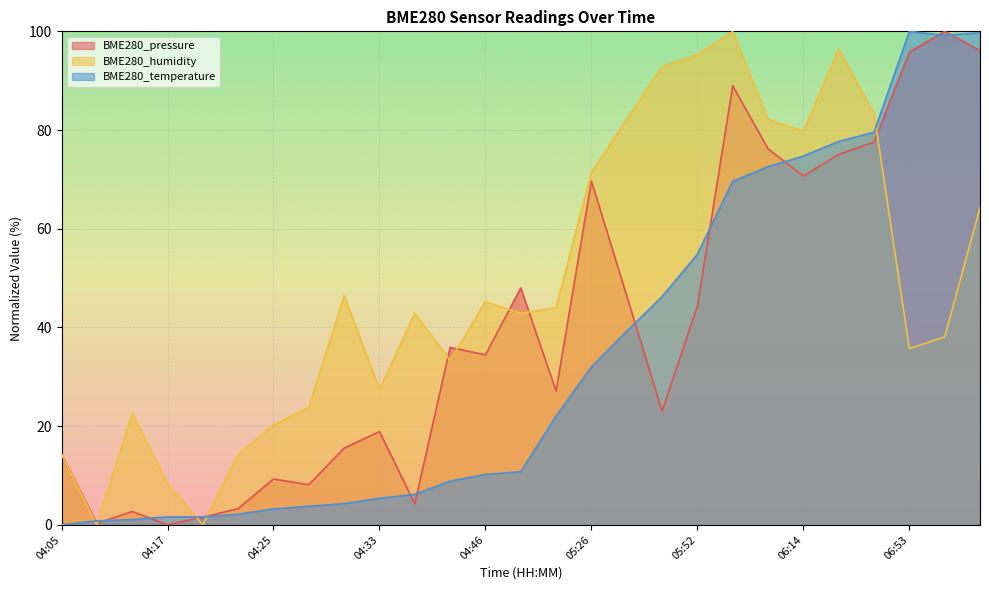

What is the difference between the second highest and second lowest values in the BME280_pressure series?

95.8